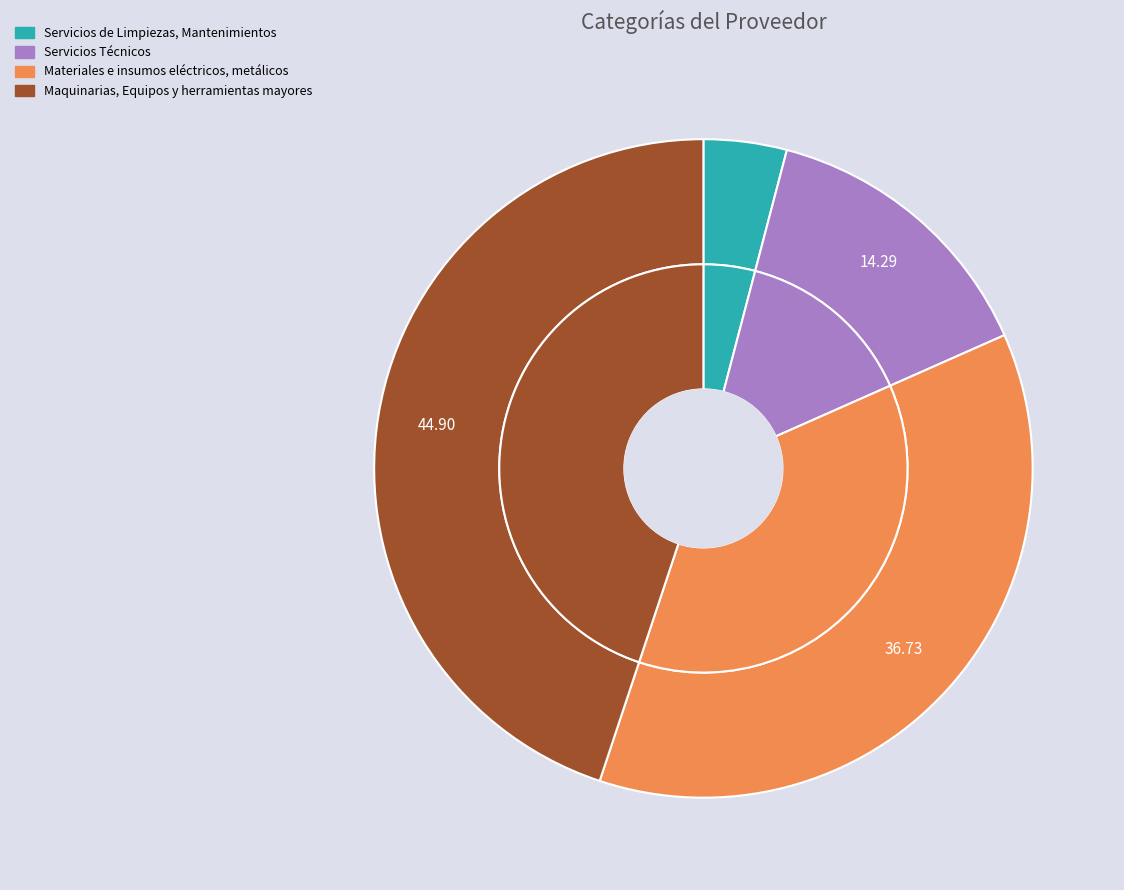

Combined, what portion of the pie is Materiales e insumos eléctricos, metálicos and Servicios Técnicos?

51.0%